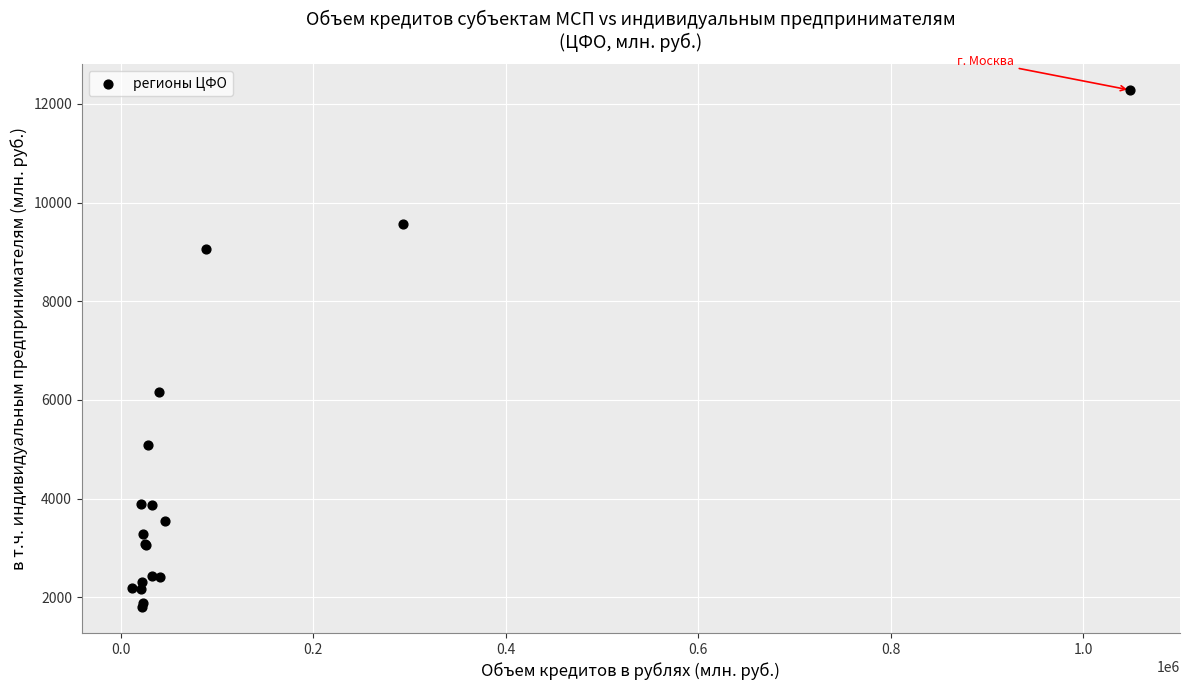

What Y value in the scatter plot is closest to 7041?

6164